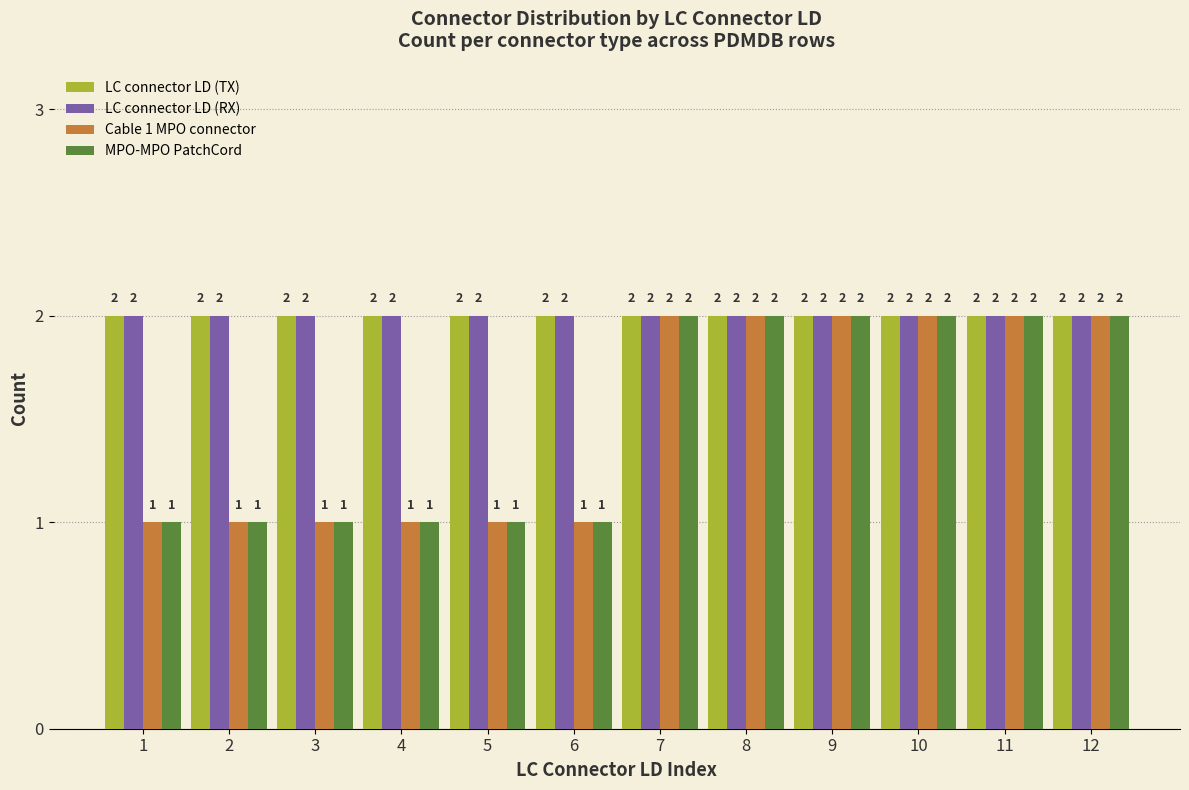

At how many categories does at least one series exceed 1?

12